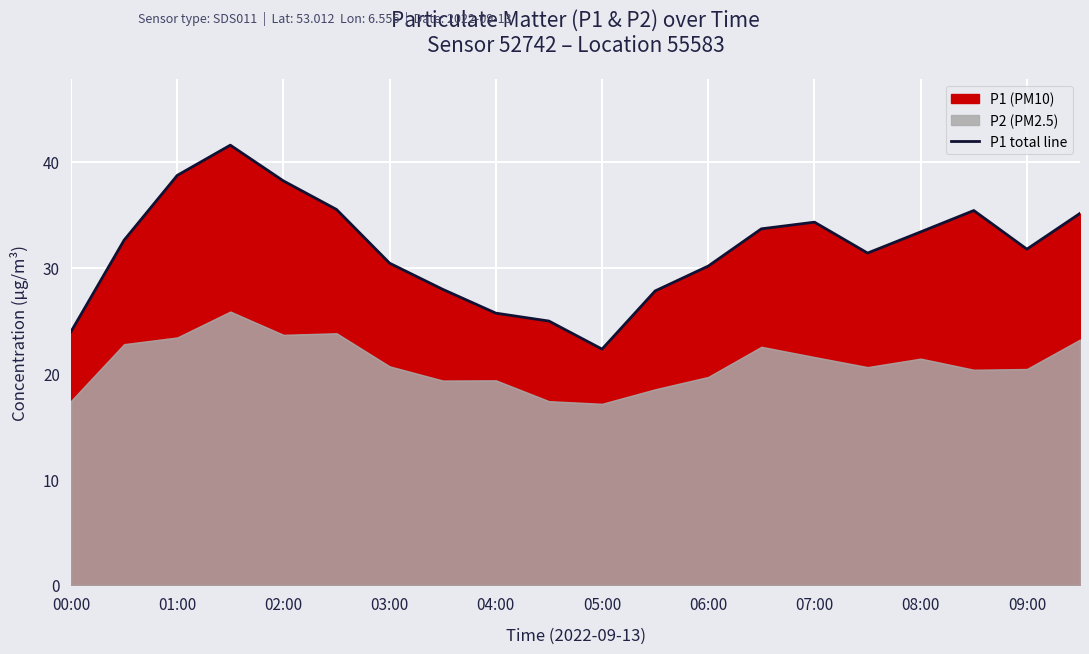

How many lines are shown in the chart?

1